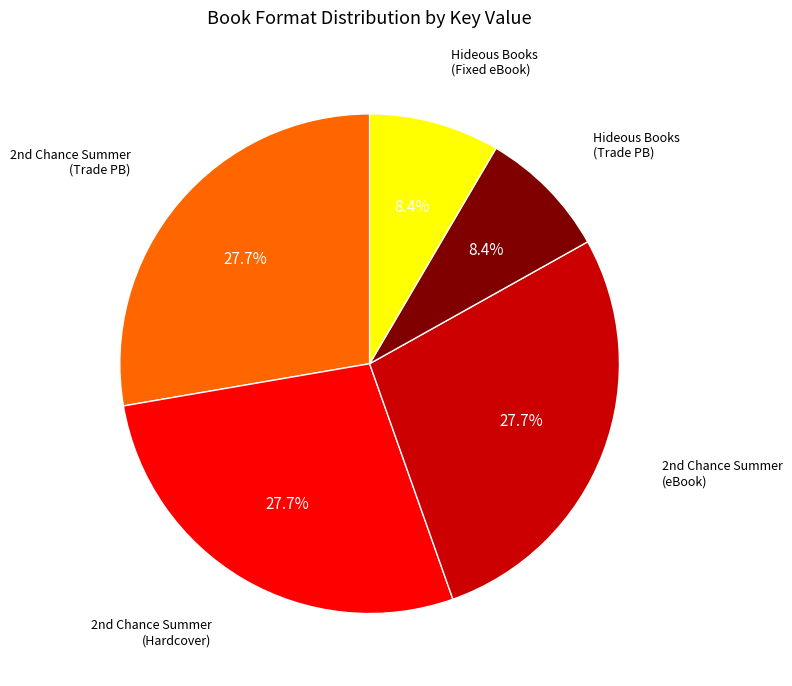

Is there any slice that represents more than half of the pie?

No